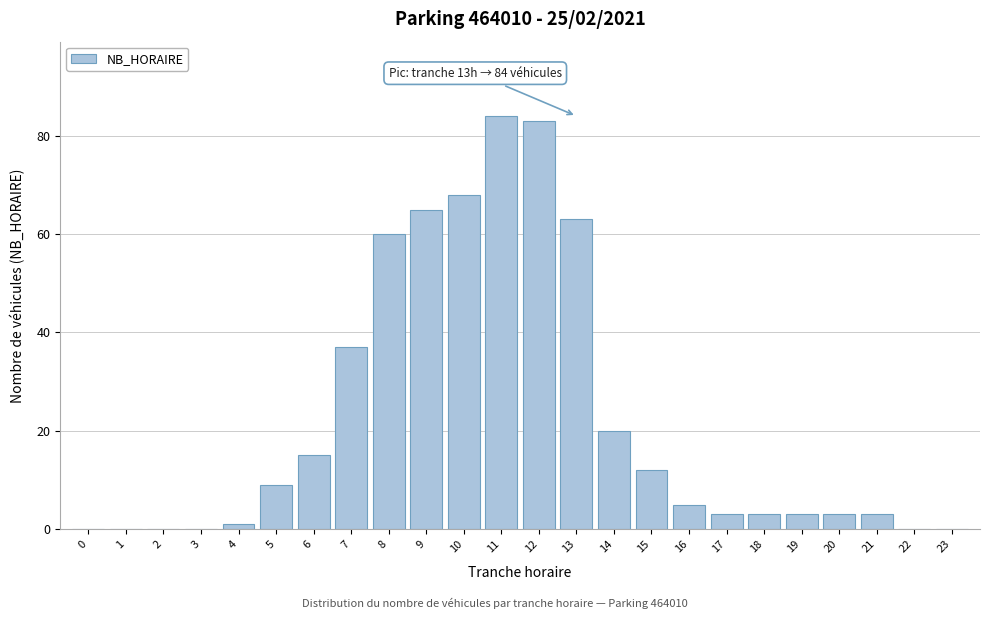

Reading right to left, extract all data points from this chart.

23=0	22=0	21=3	20=3	19=3	18=3	17=3	16=5	15=12	14=20	13=63	12=83	11=84	10=68	9=65	8=60	7=37	6=15	5=9	4=1	3=0	2=0	1=0	0=0